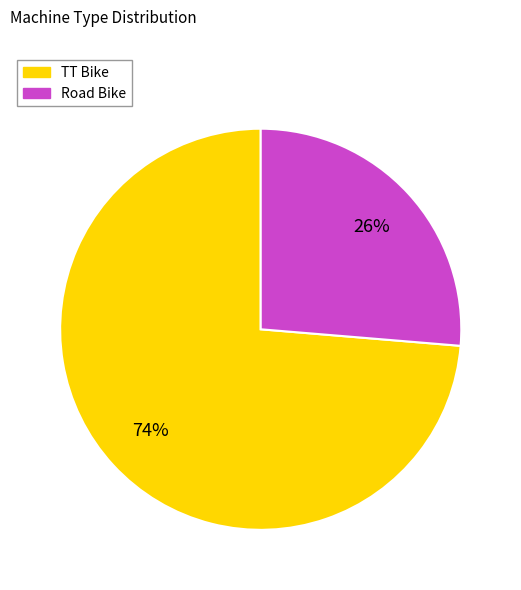

How many segments does this pie chart have?

2